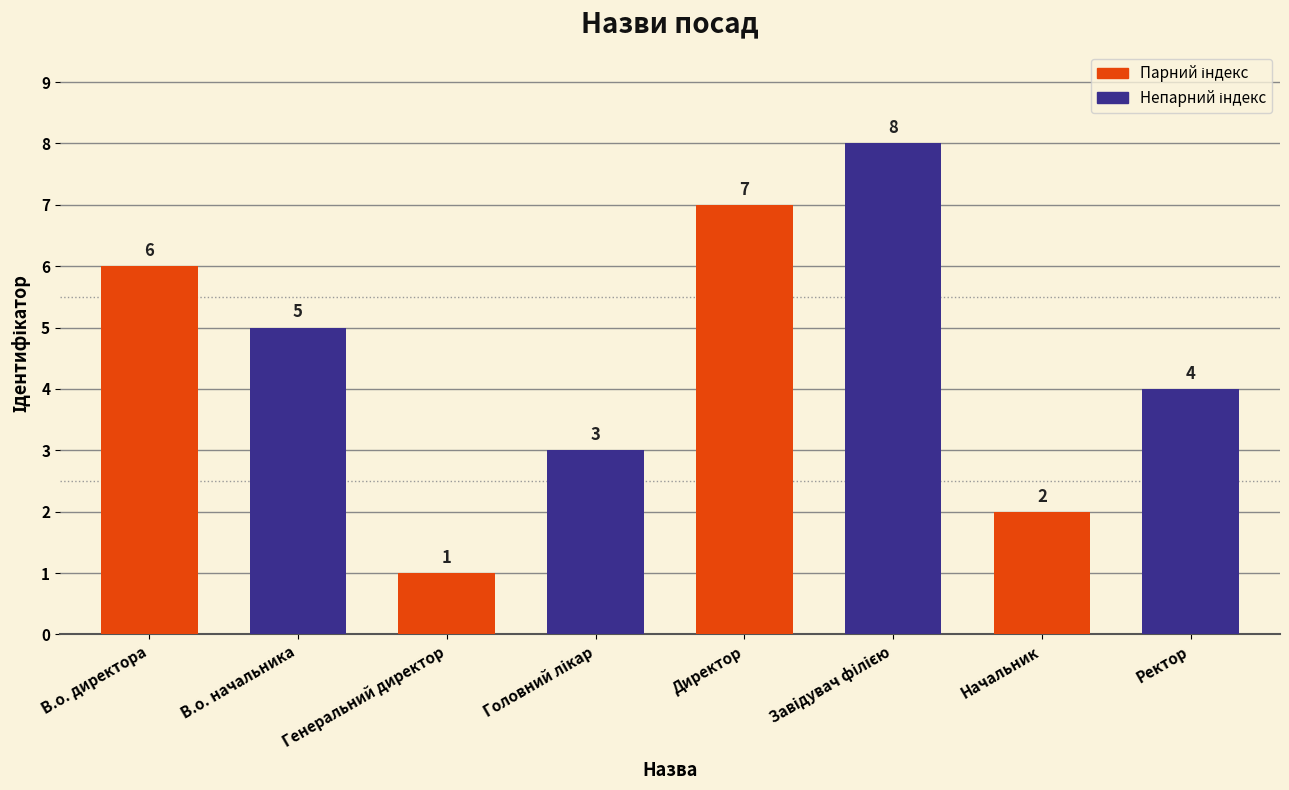

Between В.о. директора and Ректор, which is larger?

В.о. директора